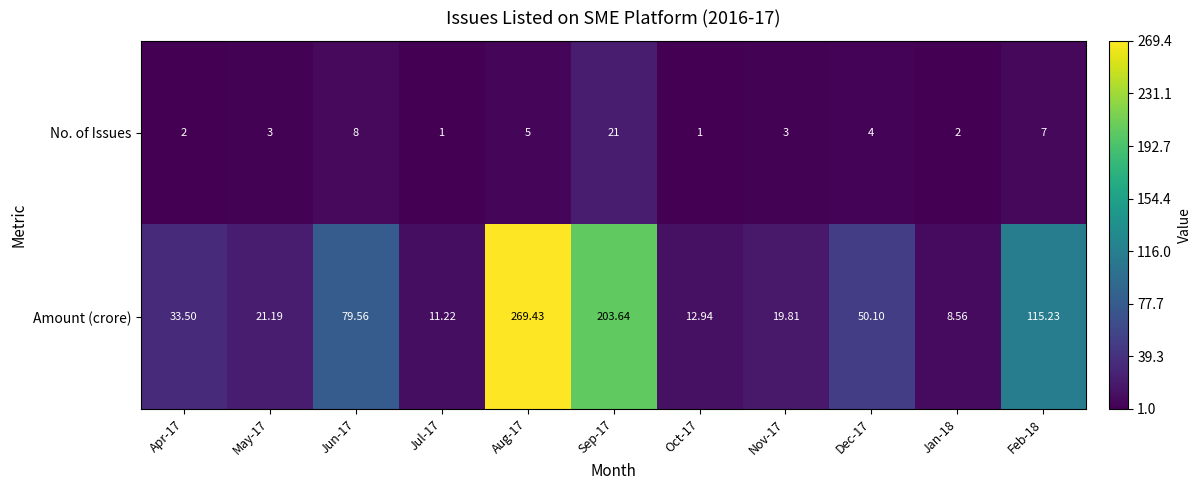

Which series changed the most between Apr-17 and Jul-17?

Amount (crore)